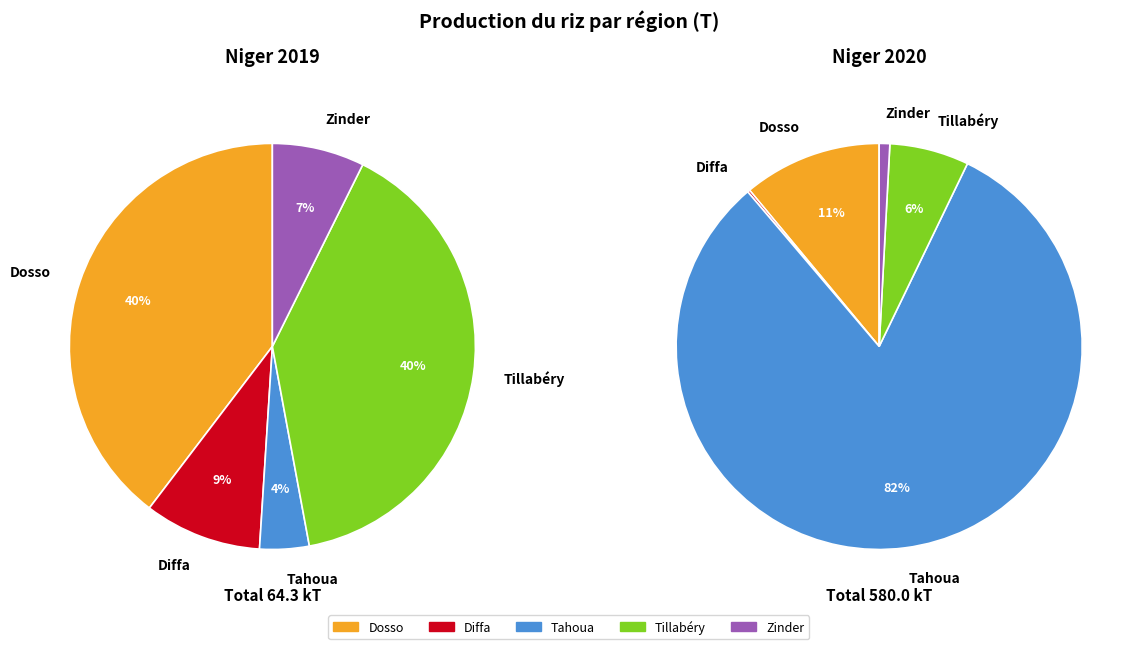

Which slice is the largest?

Tahoua (2020)